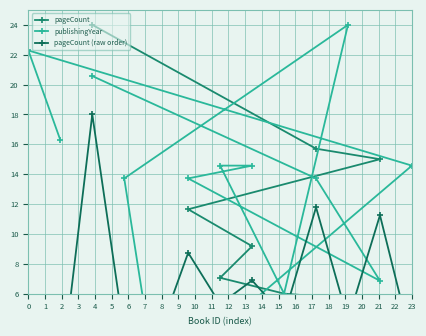

Reading left to right, list all the values displayed in this chart.

pageCount: 0.0	1.1	3.5	3.7	4.4	5.6	6.0	7.1	9.2	11.6	15.0	15.7	24.0
publishingYear: 16.3	22.3	14.6	0.0	13.7	24.0	6.0	14.6	14.6	13.7	6.9	13.7	20.6
pageCount (raw order): 0.8	0.0	18.0	3.3	2.8	8.7	5.3	6.9	4.5	11.8	4.2	11.2	2.6